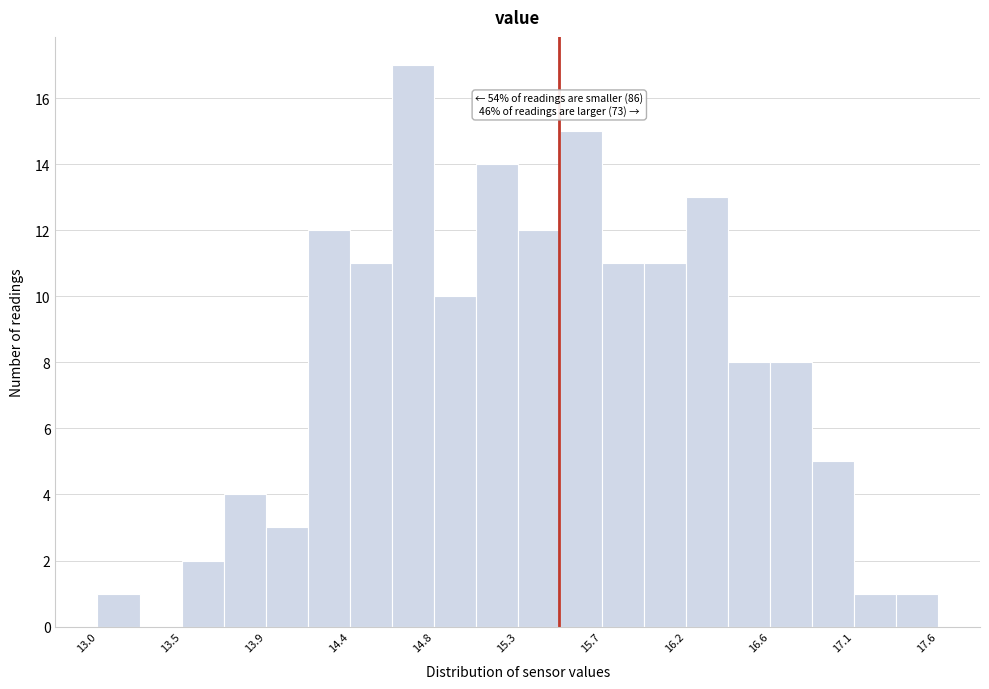

Which range on the x-axis has the tallest bar?

14.60 to 14.80